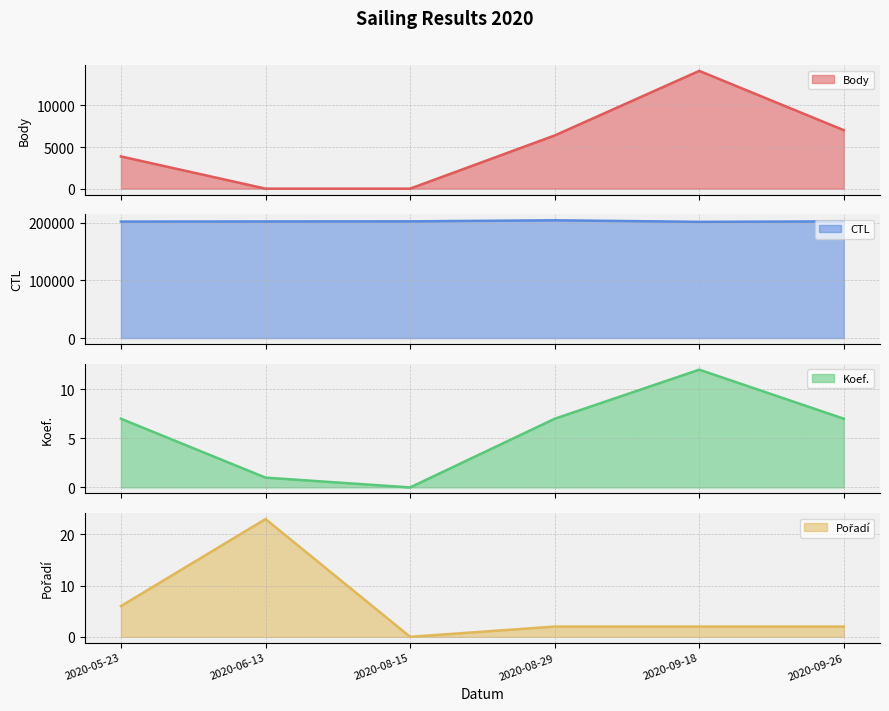

True or false: Koef. and CTL intersect in this chart.

False